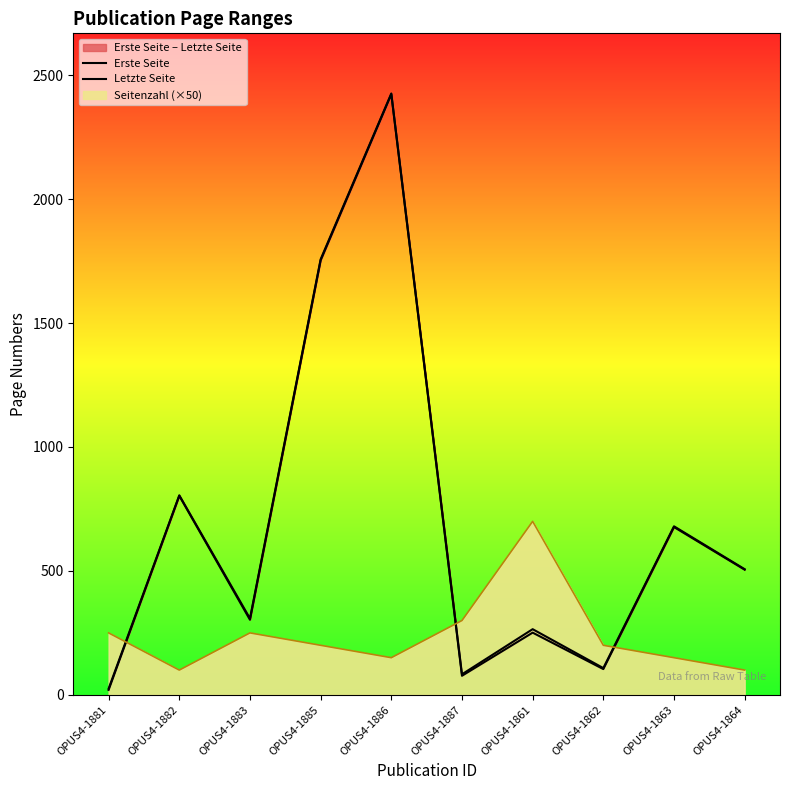

Is the value of Letzte Seite at OPUS4-1887 greater than the value of Erste Seite at OPUS4-1887?

Yes